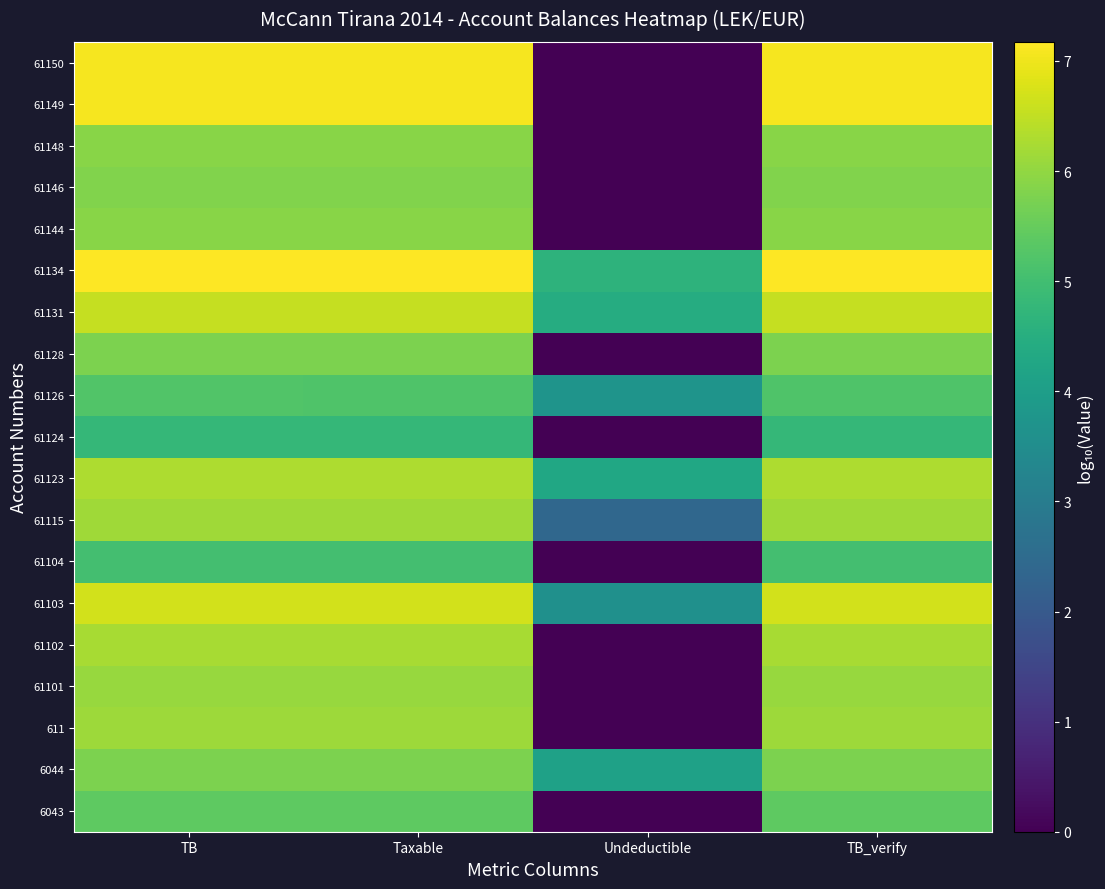

How many series are shown in this chart?

19